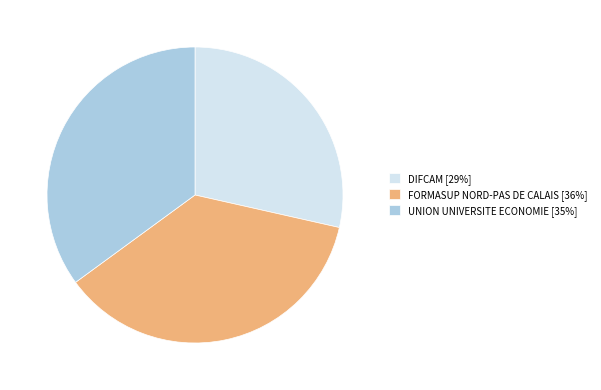

Is the sum of FORMASUP NORD-PAS DE CALAIS [36%] and UNION UNIVERSITE ECONOMIE [35%] greater than half?

Yes